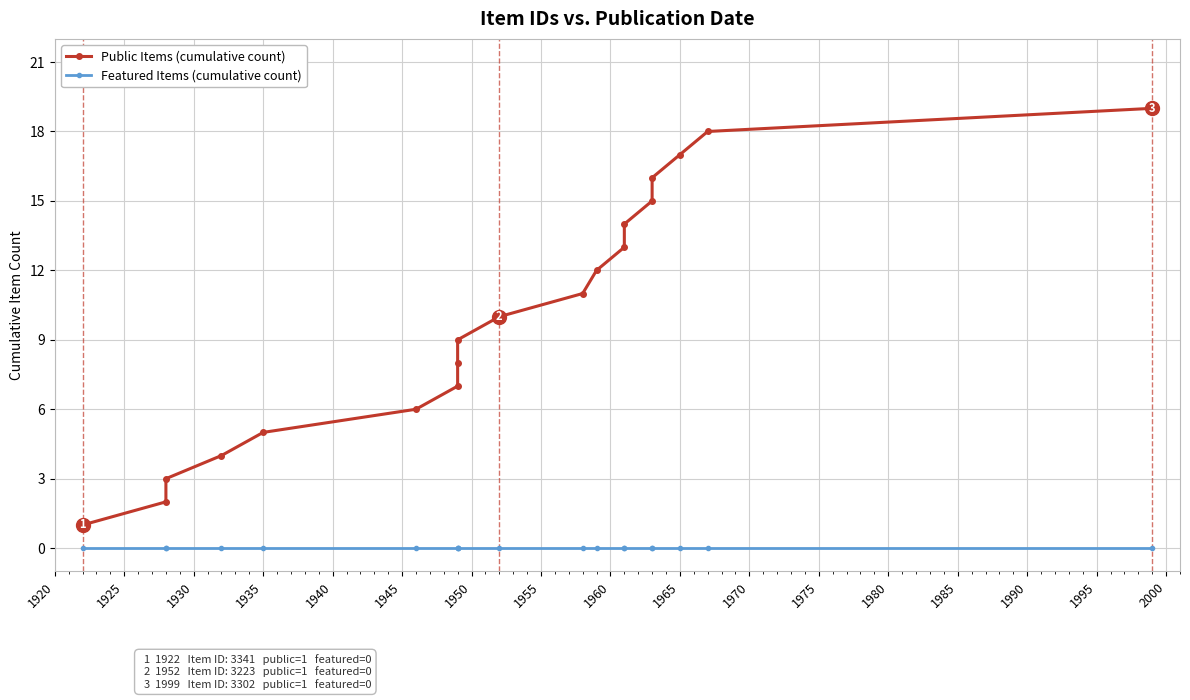

Which series has the largest total across all categories?

Public Items (cumulative count)